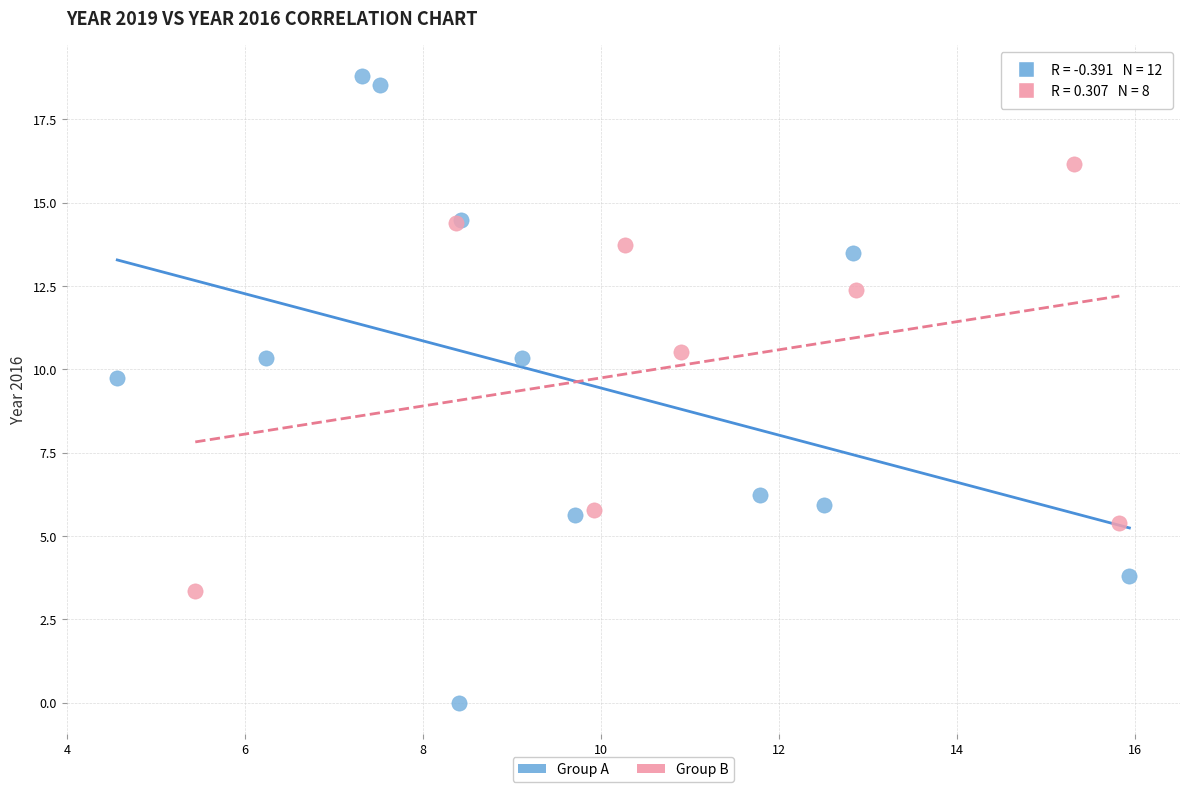

Which series has the widest spread of Y values?

Group A